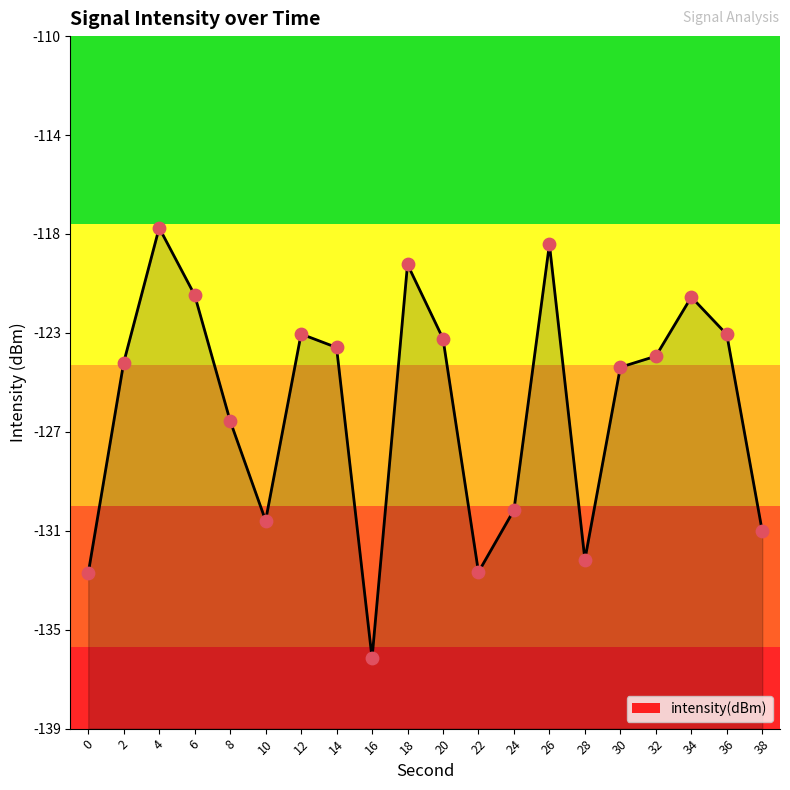

What is the change in value from 24 to 32?

+6.5